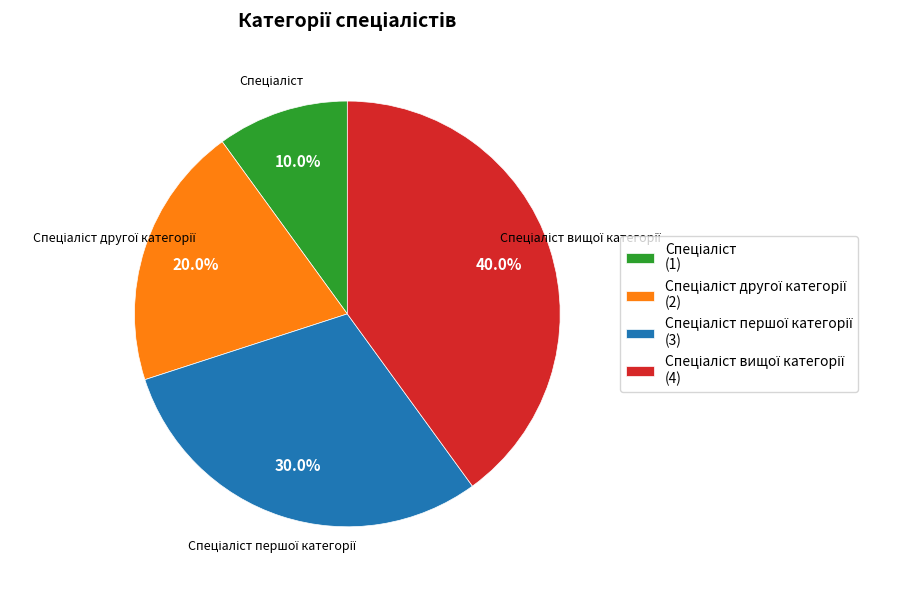

Is there any slice that represents more than half of the pie?

No